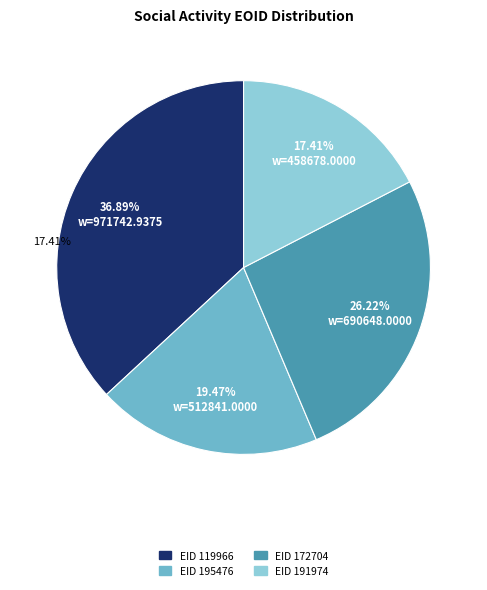

How many slices are in this pie chart?

4